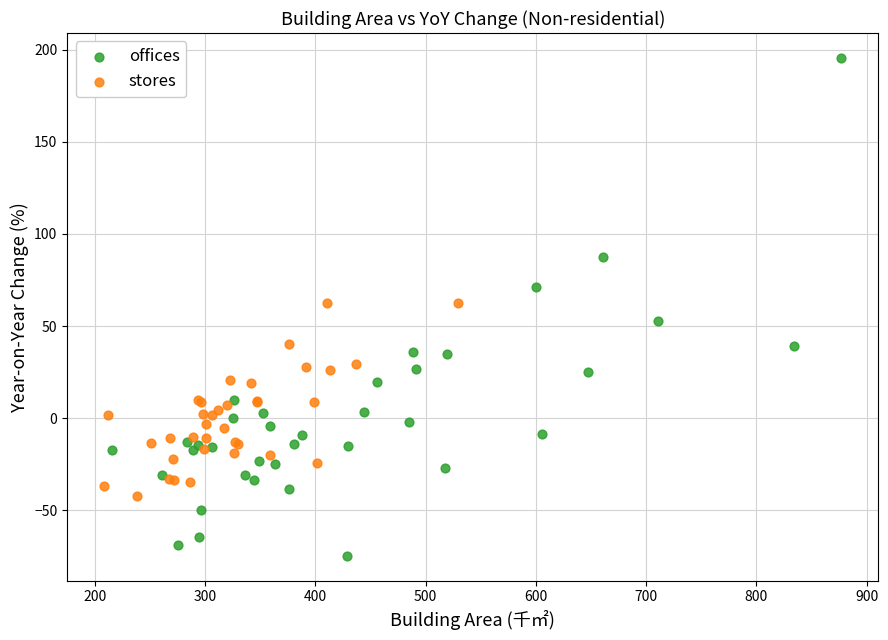

Which series reaches the minimum Y coordinate?

offices